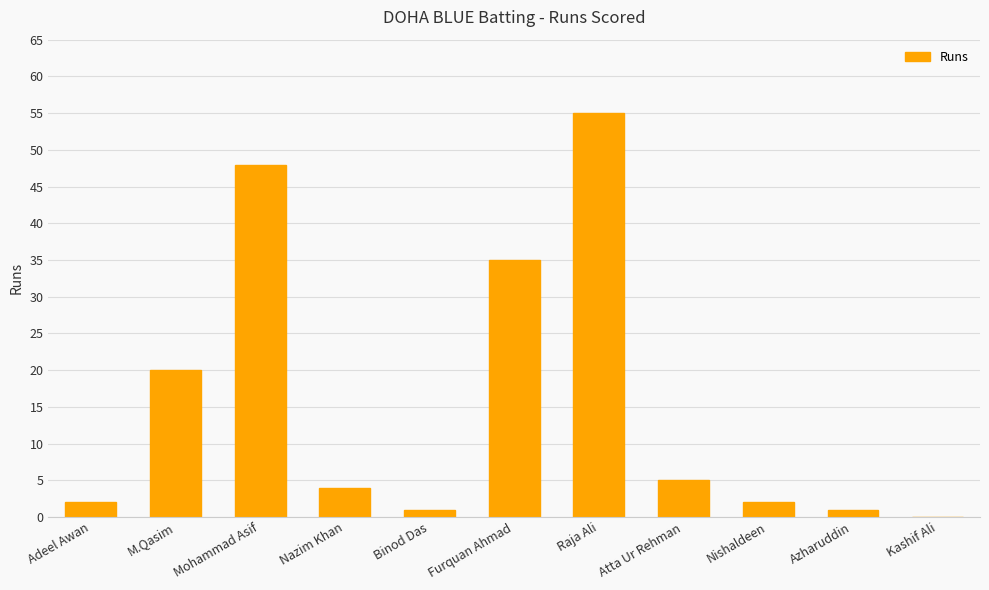

Does the chart contain stacked bars?

No